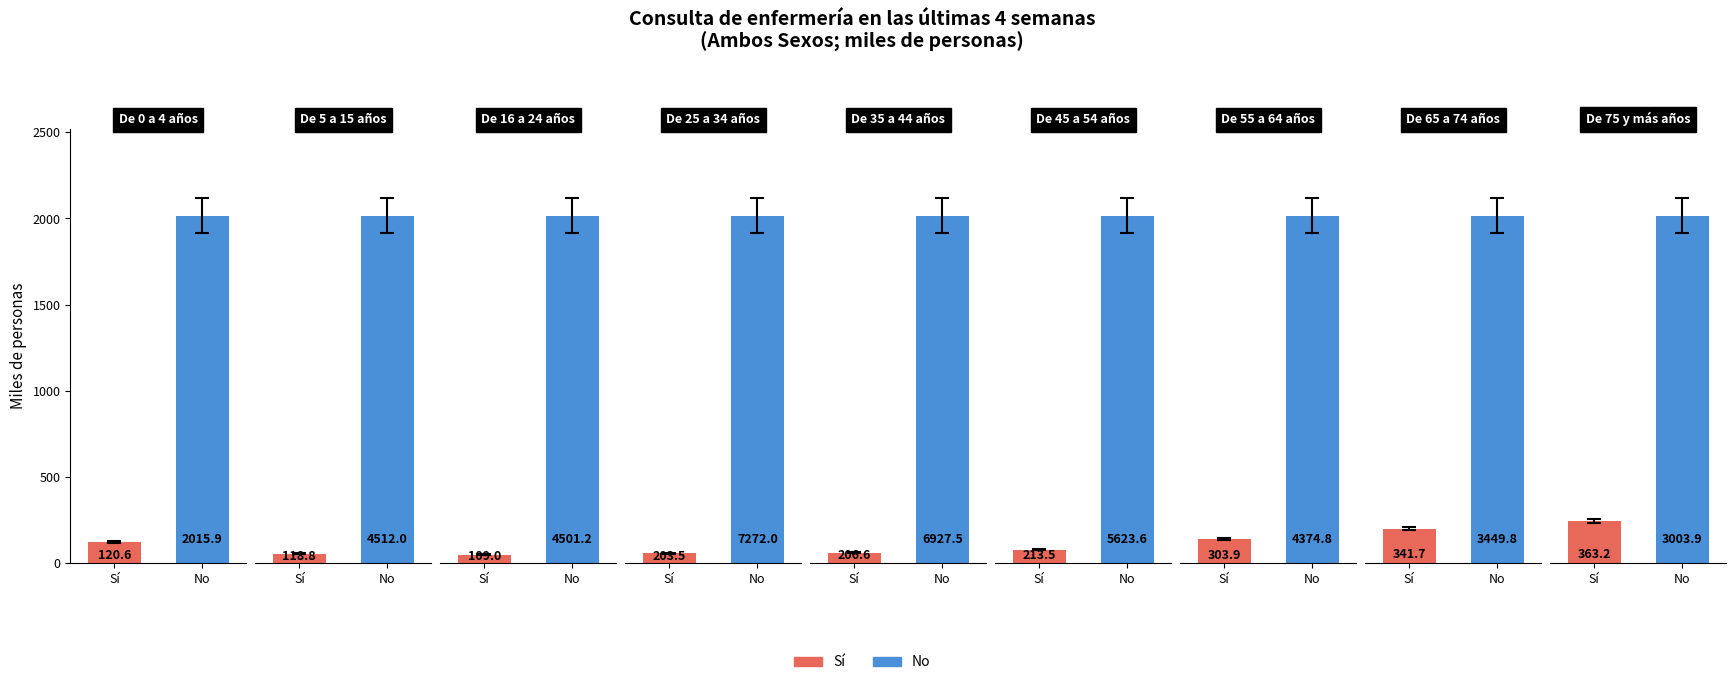

Which category has the highest value across all series?

De 25 a 34 años